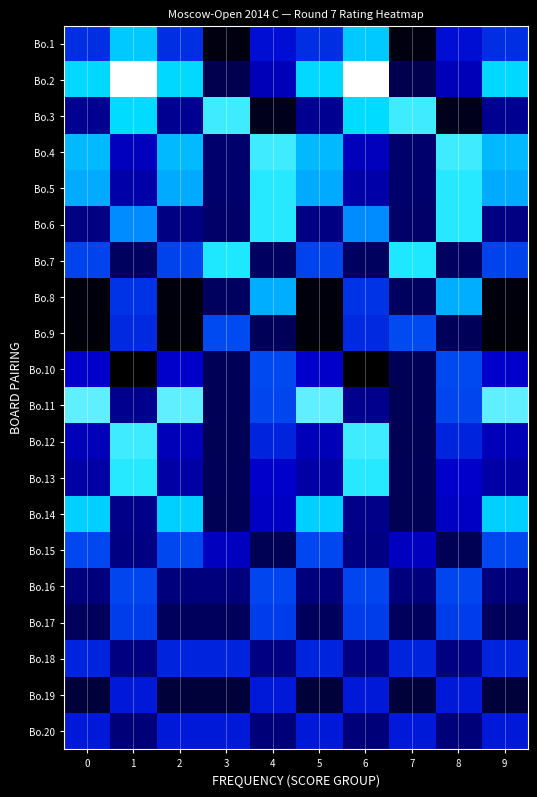

Which series has the largest range (max minus min)?

Bo.3